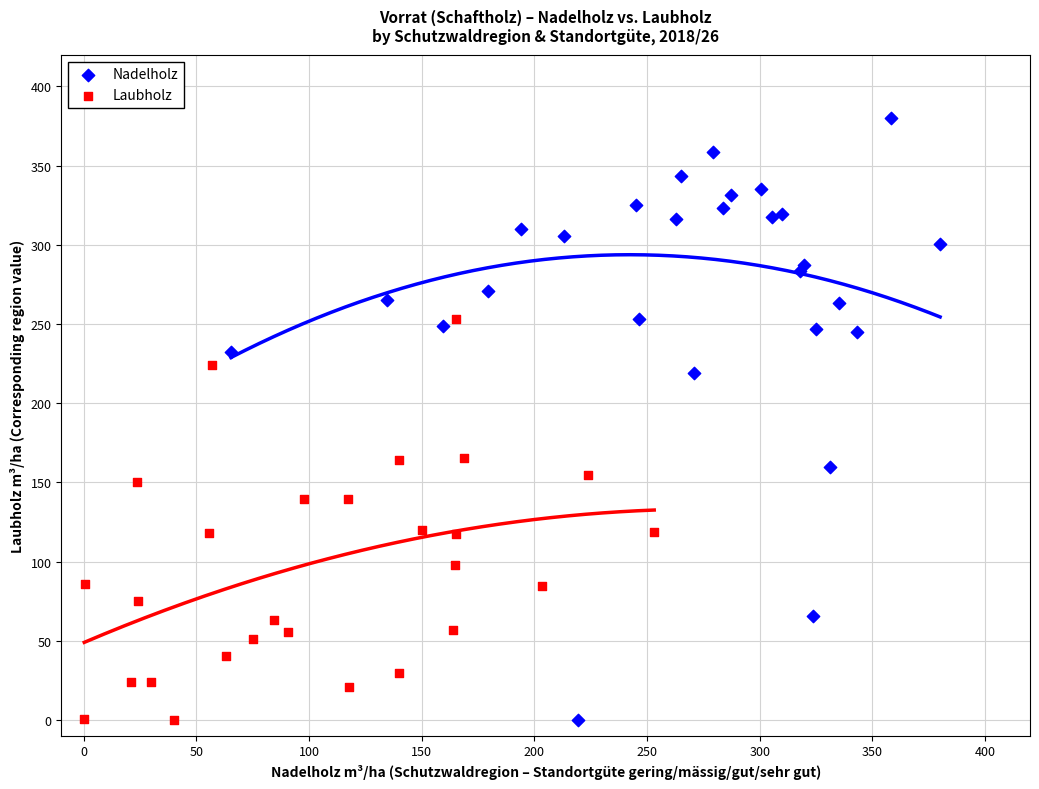

Which series has the largest Y range (max minus min)?

Nadelholz